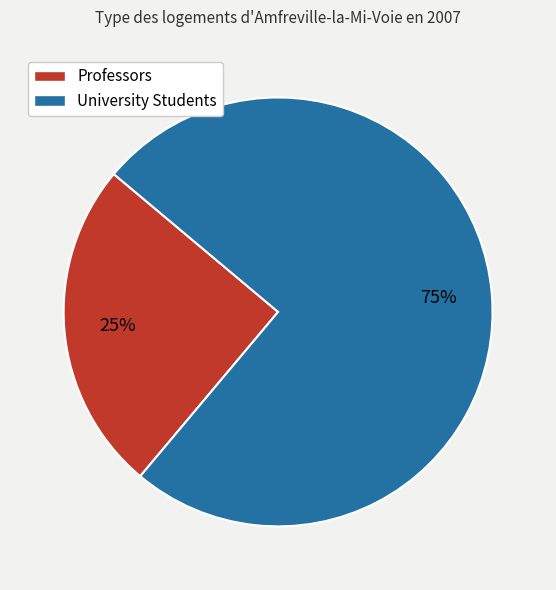

What is the ratio of the value at Professors to the value at University Students?

0.3